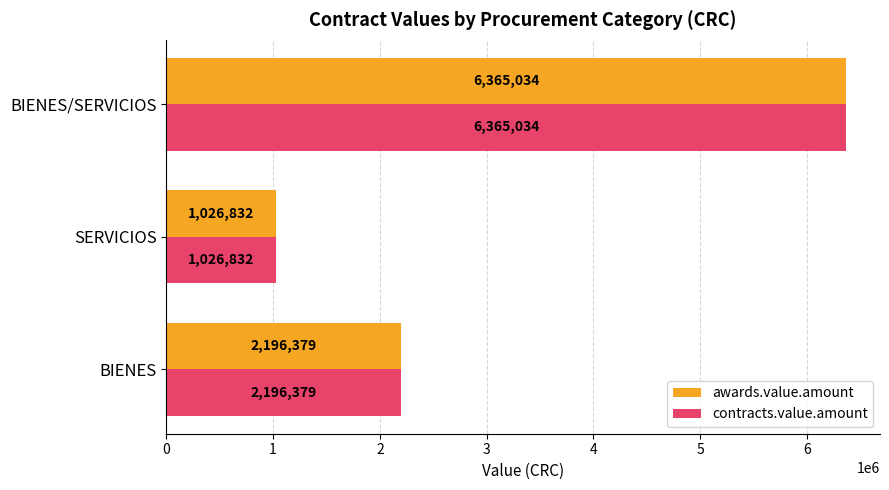

Which category has the lowest value in the contracts.value.amount series?

SERVICIOS